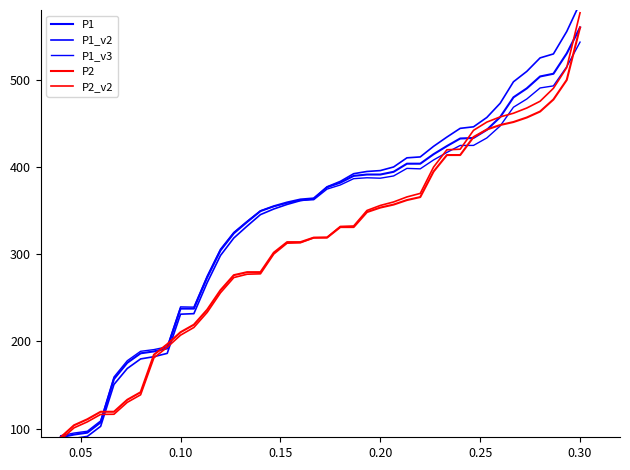

List the series in order of their peak value, highest first.

P1_v2, P2_v2, P1, P2, P1_v3